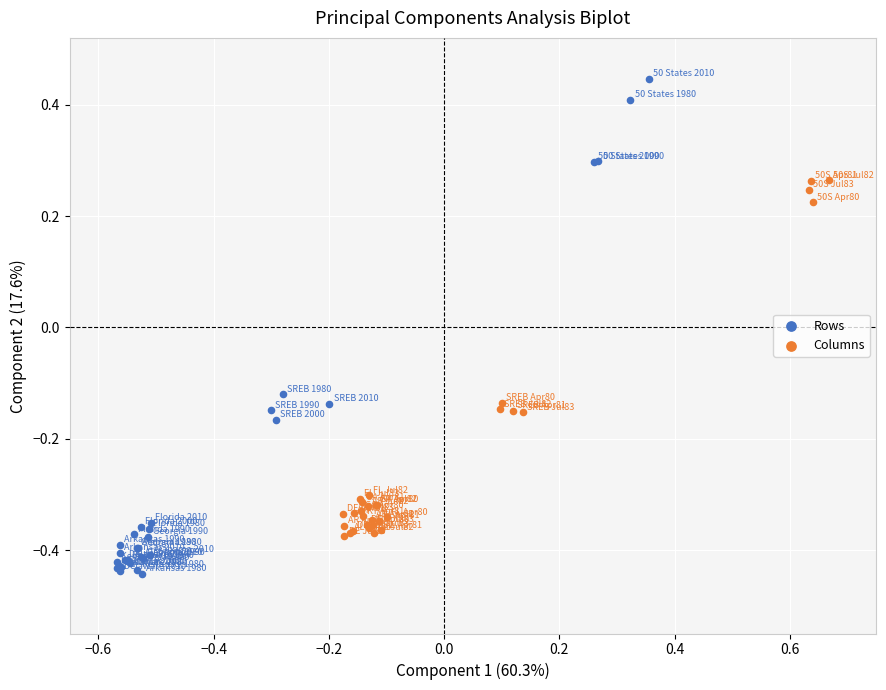

Which series has the widest spread of Y values?

Rows